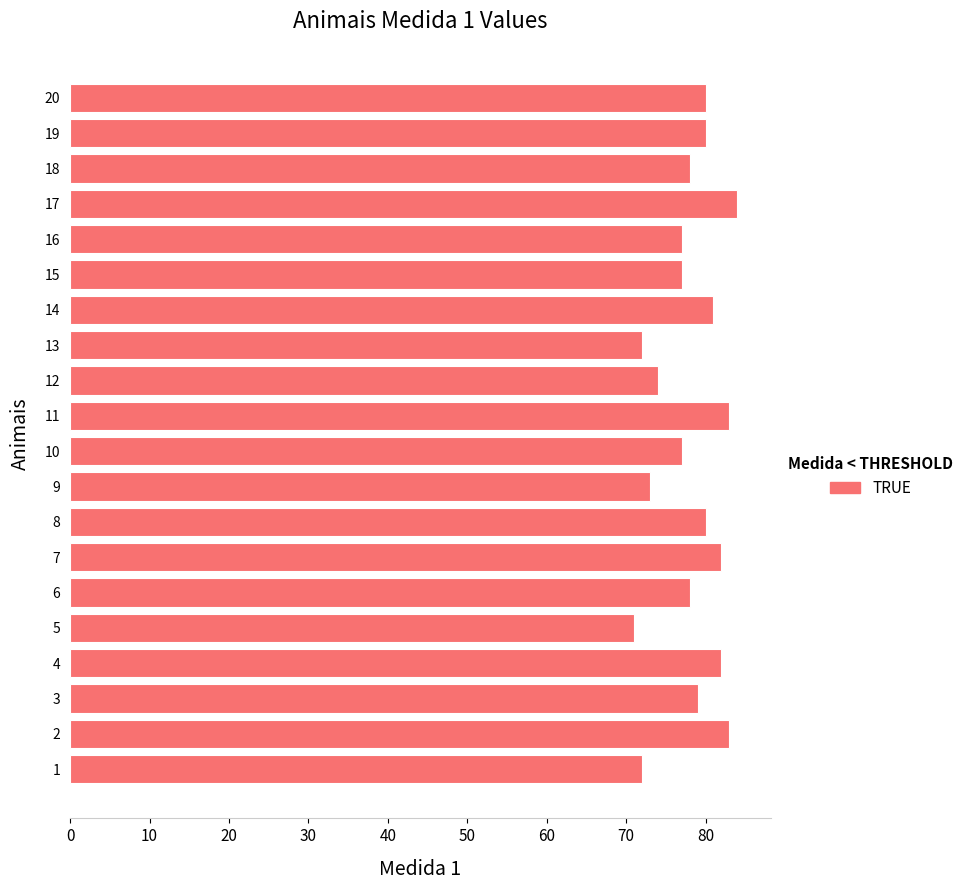

What is the sum of all values?

1563